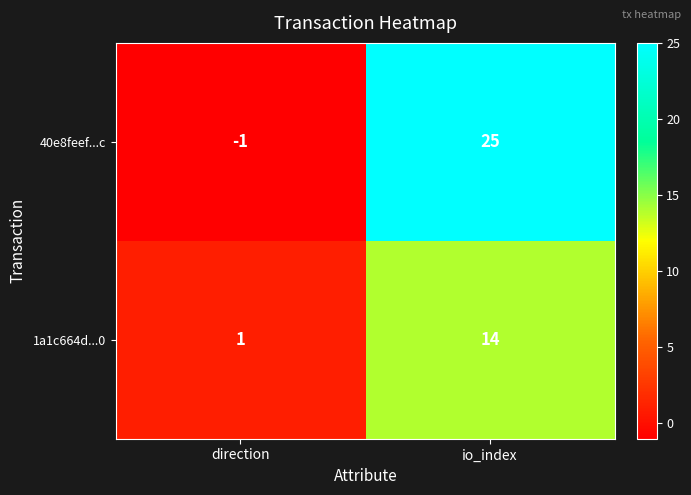

What is the maximum value for 1a1c664d...0?

14